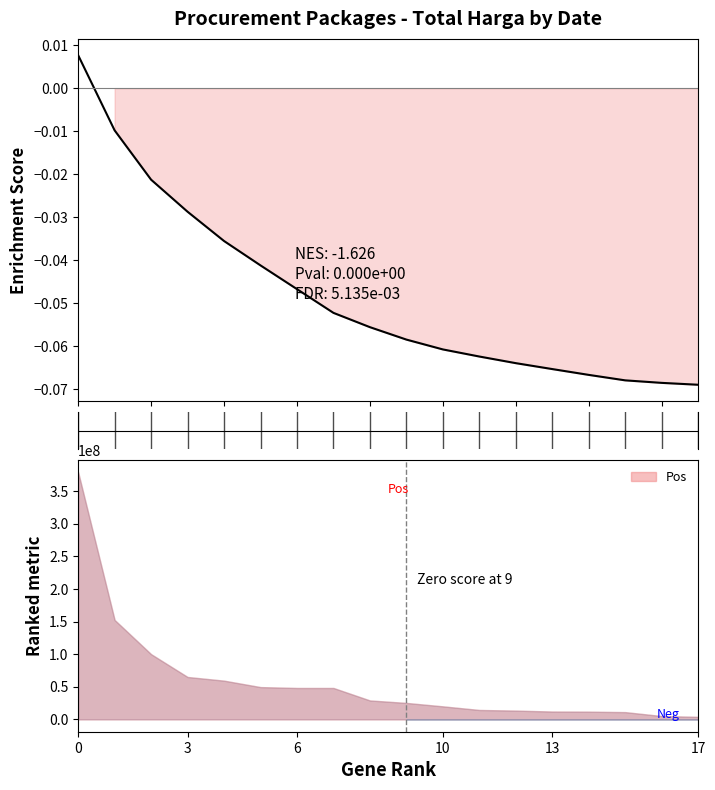

True or false: the data shows -0.1 at 10.

True